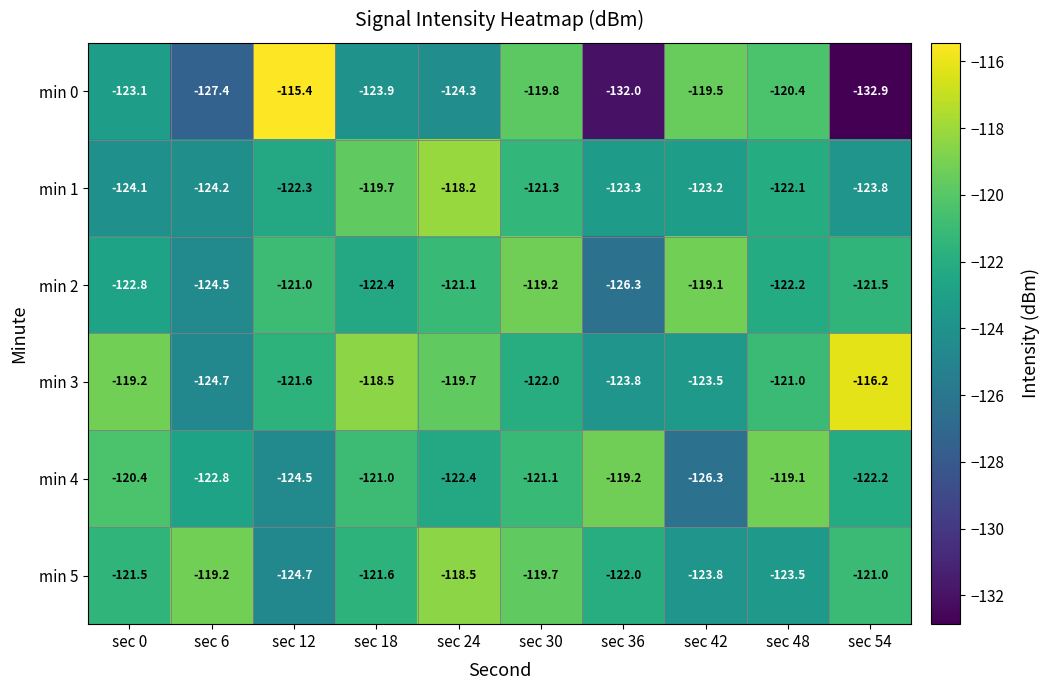

Is it true that min 1 equals -122.3 at sec 12?

True